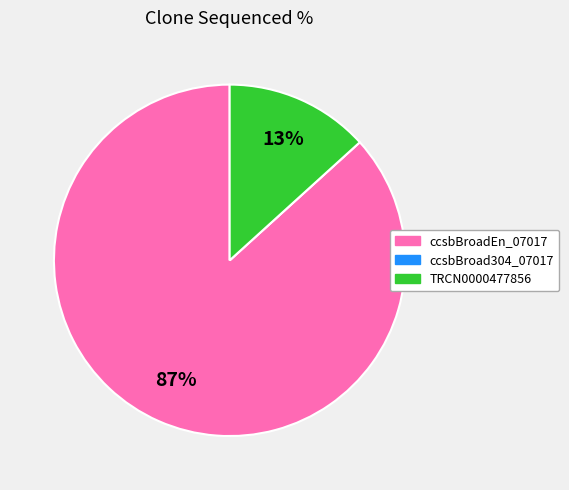

Is it true that ccsbBroadEn_07017 is 99% of the pie?

False